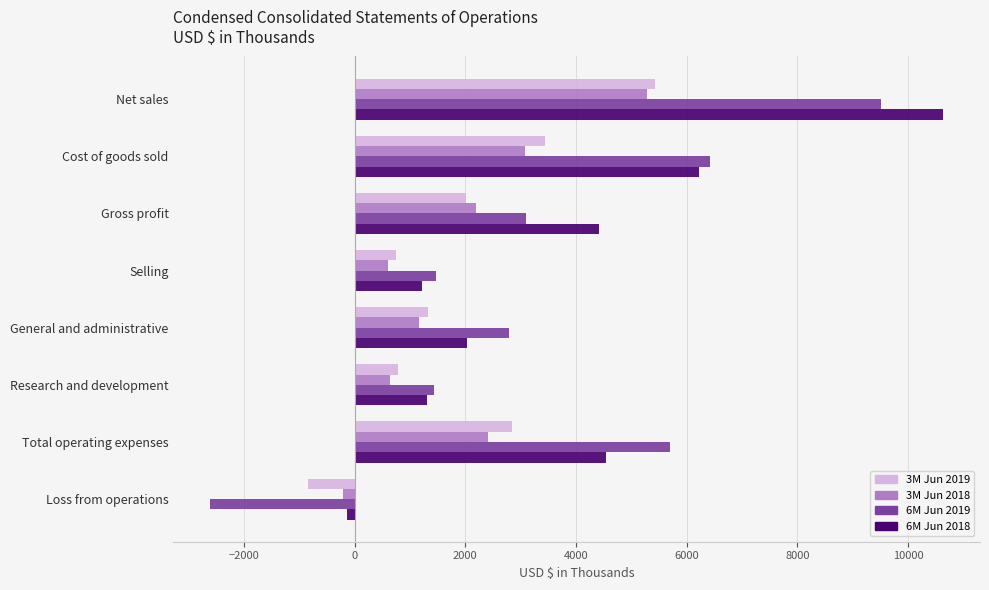

At which category is the sum across all series the highest?

Net sales